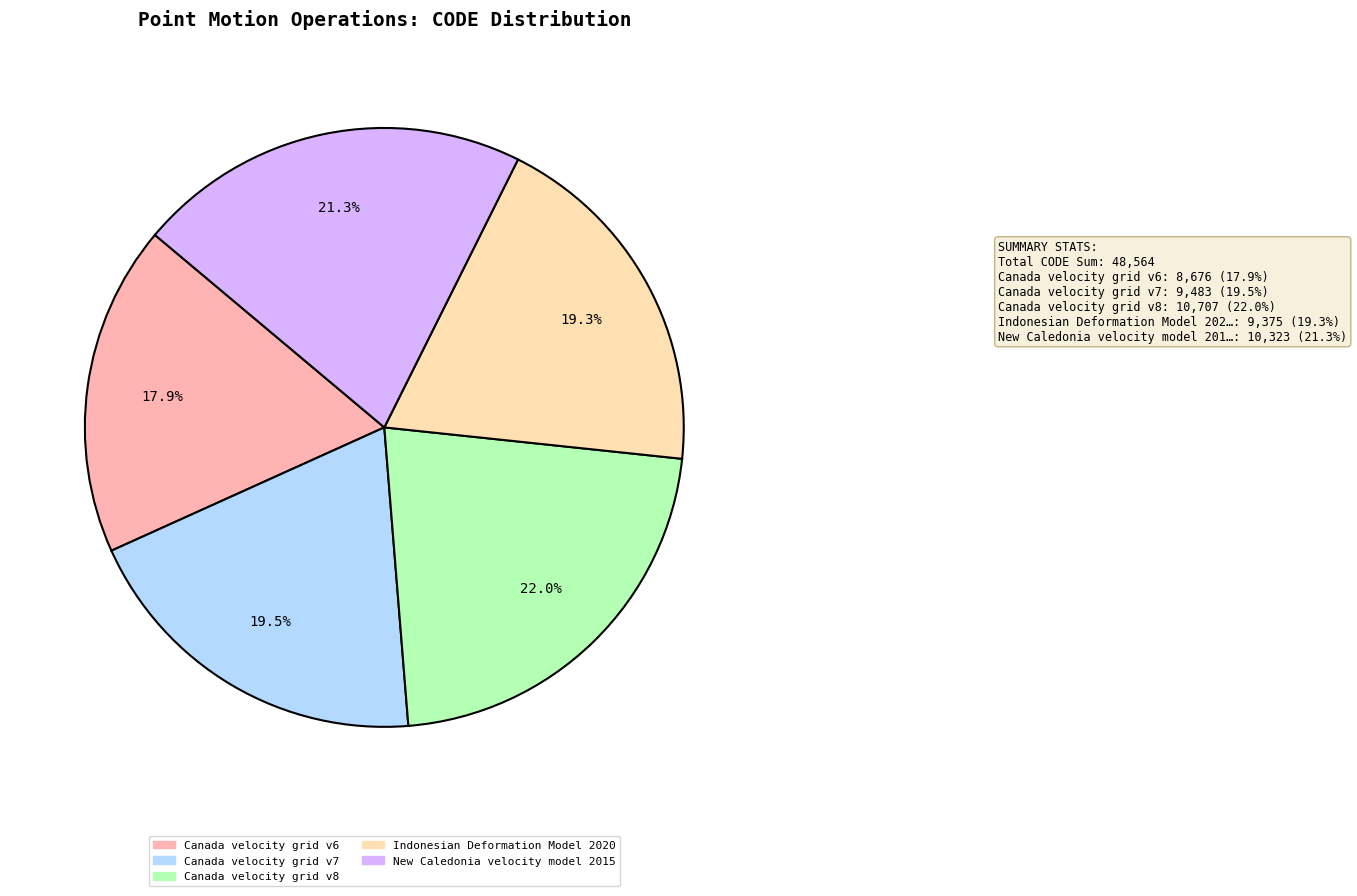

To the nearest percent, what percentage of the pie is New Caledonia velocity model 2015?

21%